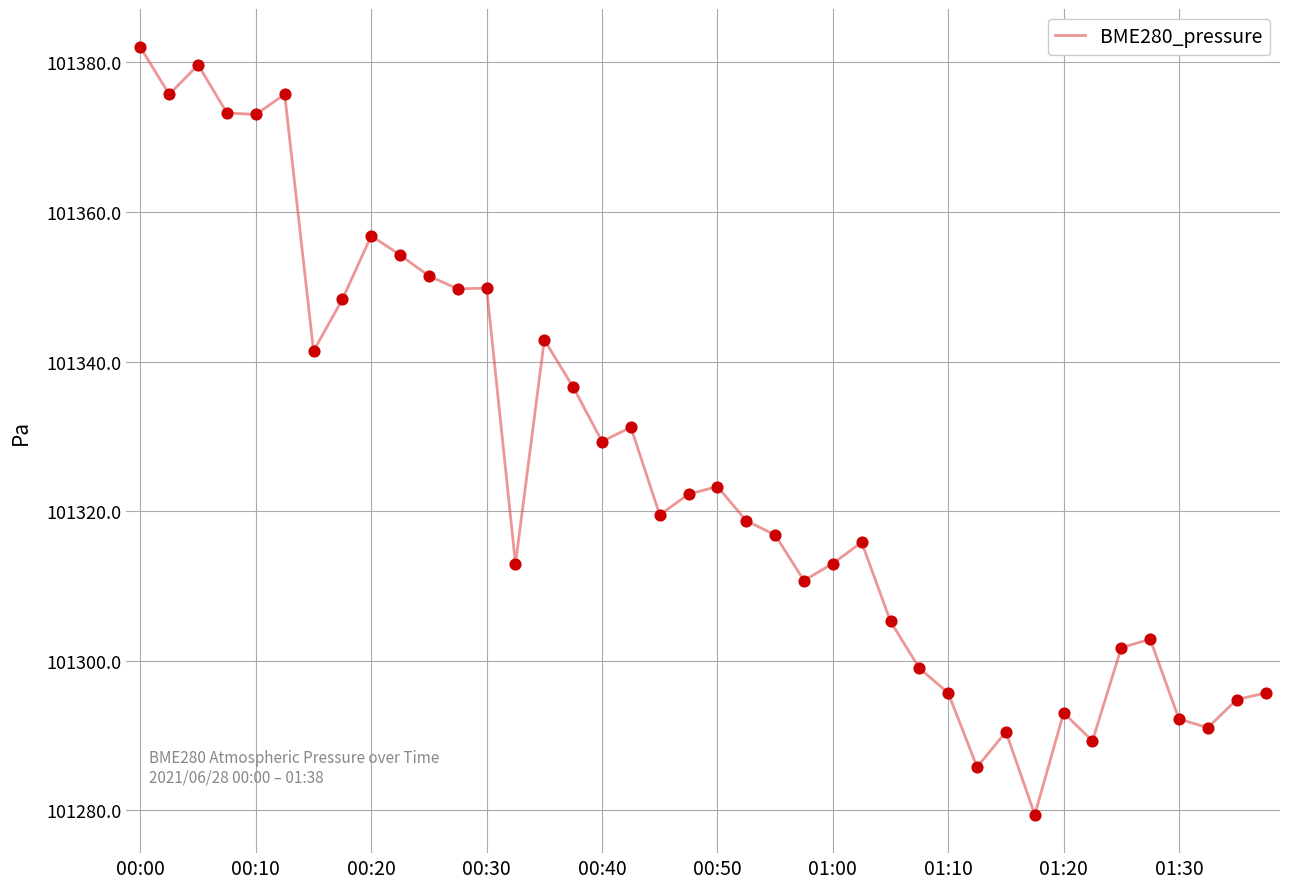

What is the minimum value shown in the chart?

101279.4